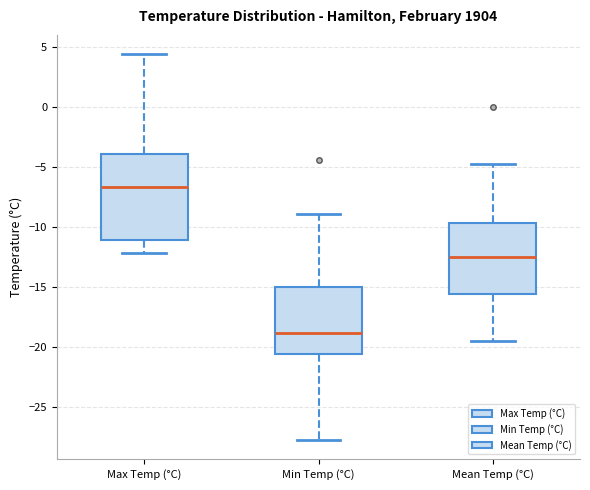

Reading left to right, read every box against the y-axis: the position of its median line, the range the box covers, and the ends of its whiskers. The values are not printed on the chart, so give them approximately, as read against the axis.

Max Temp (°C): median -6.5, box -11.0 to -4.0, whiskers -12.0 to 4.5
Min Temp (°C): median -19.0, box -20.5 to -15.0, whiskers -28.0 to -9.0
Mean Temp (°C): median -12.5, box -15.5 to -9.5, whiskers -19.5 to -5.0